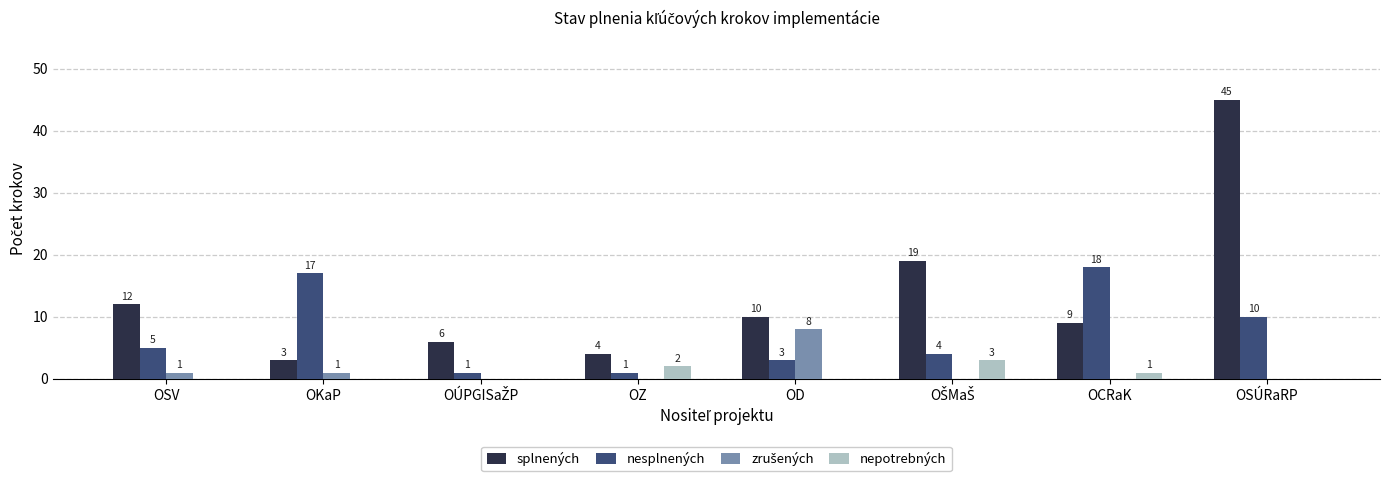

What is the sum of all nesplnených values?

59